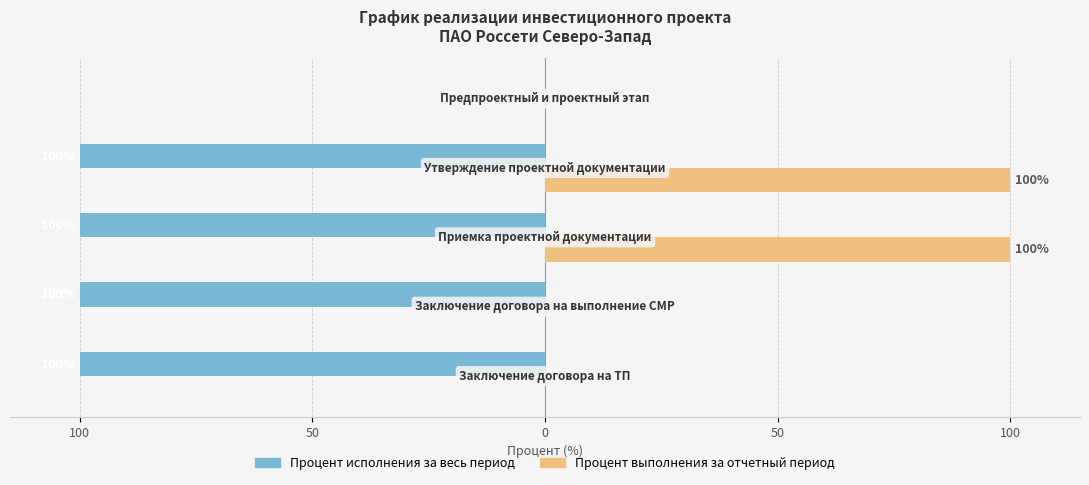

What are all the series names shown in the legend?

Процент исполнения за весь период, Процент выполнения за отчетный период